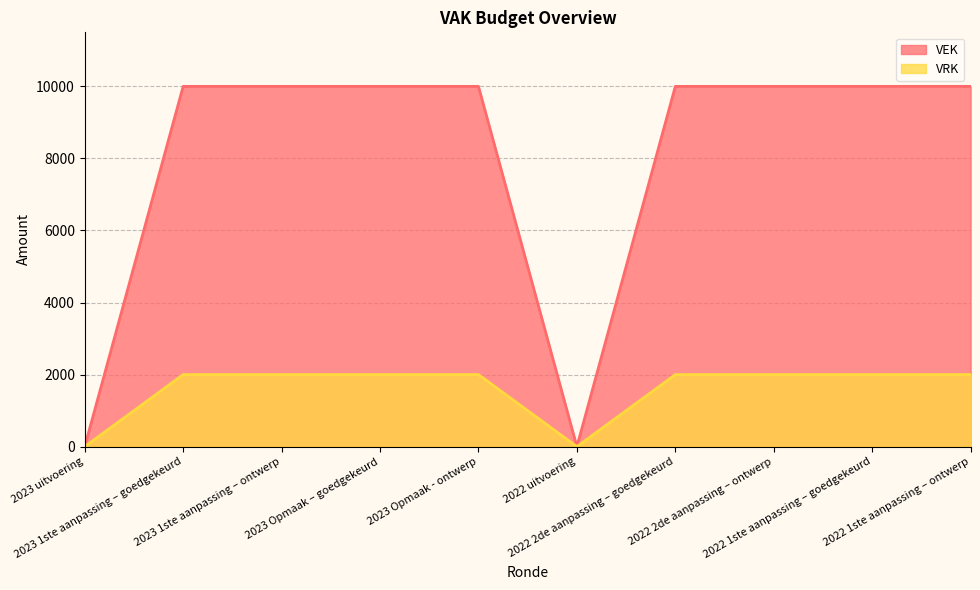

The value of VRK at 2023 1ste aanpassing – ontwerp is 2000. True or false?

True